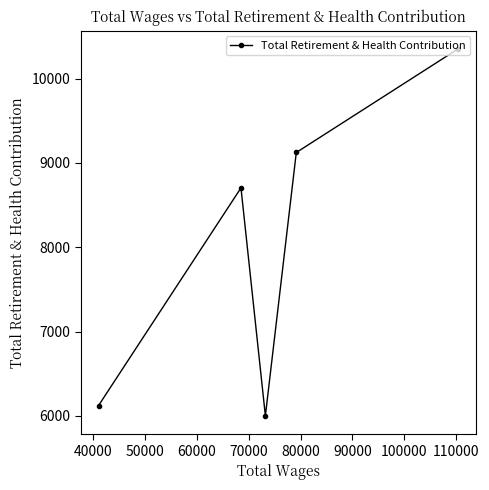

What is the value of the 5th point from the left?

10351